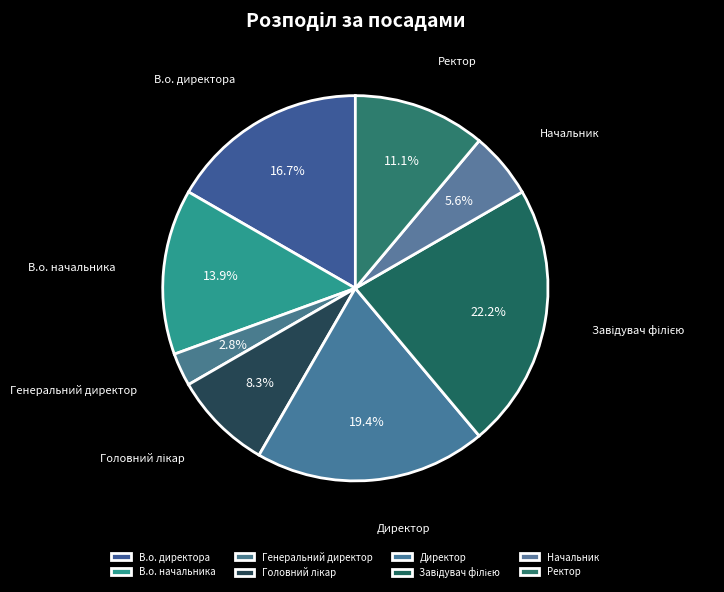

How many slices are in this pie chart?

8